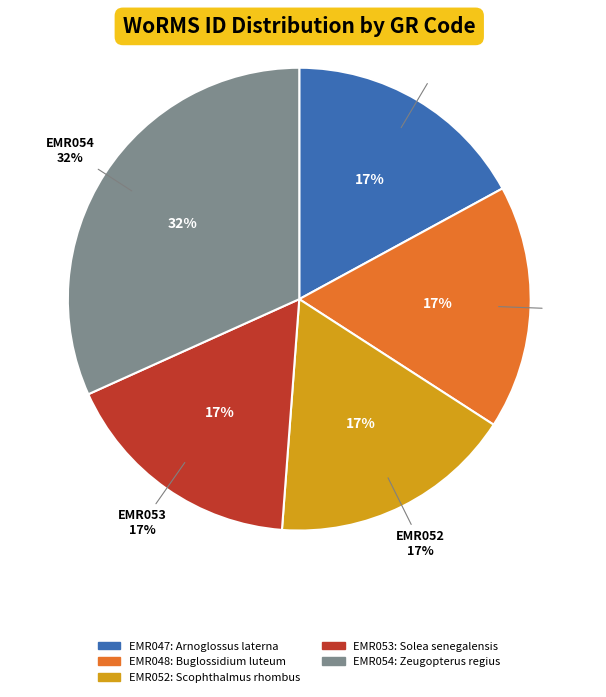

Rank the categories by value from highest to lowest.

EMR054, EMR053, EMR048, EMR052, EMR047